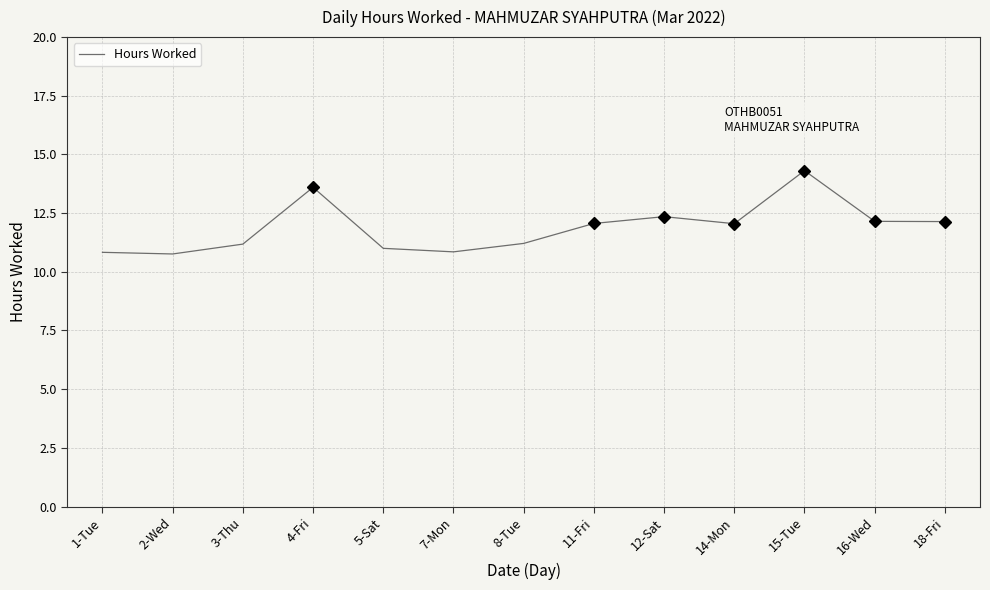

What value does the data have at 14-Mon?

12.1